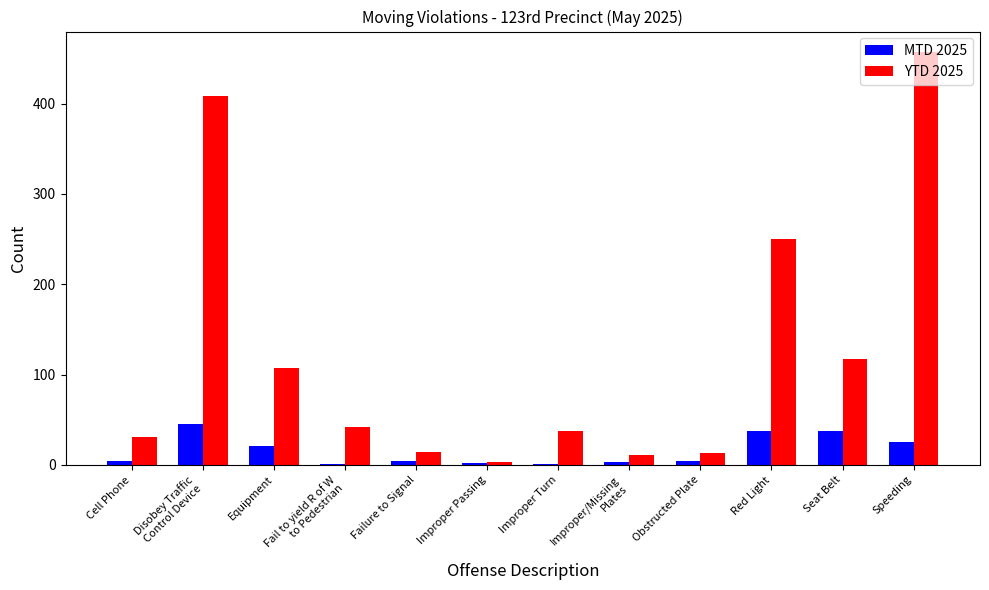

Which category has the highest value across all series?

Speeding